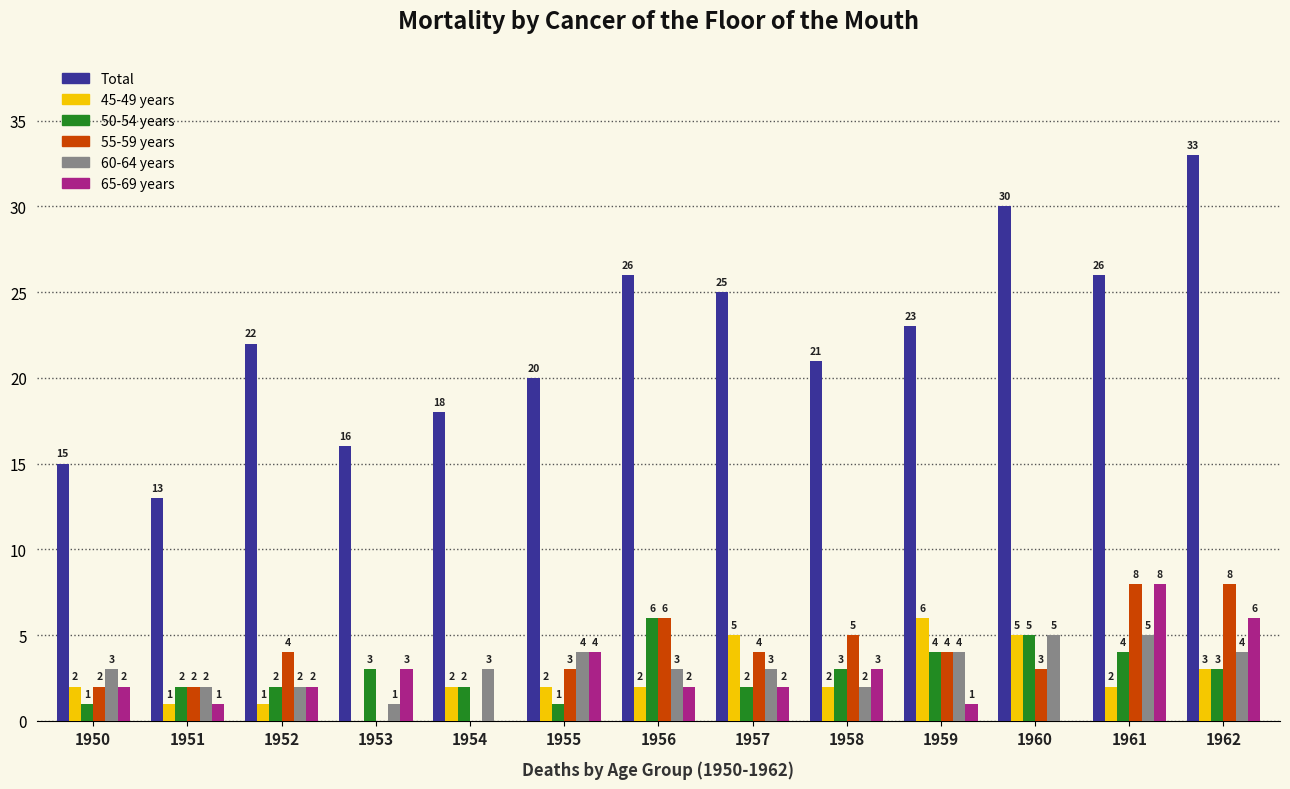

Read the 60-64 years value at 1956.

3